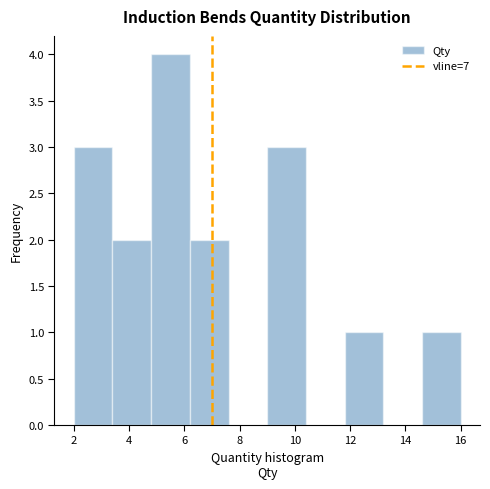

Over which range of the x-axis is the bar tallest?

4.8 to 6.2